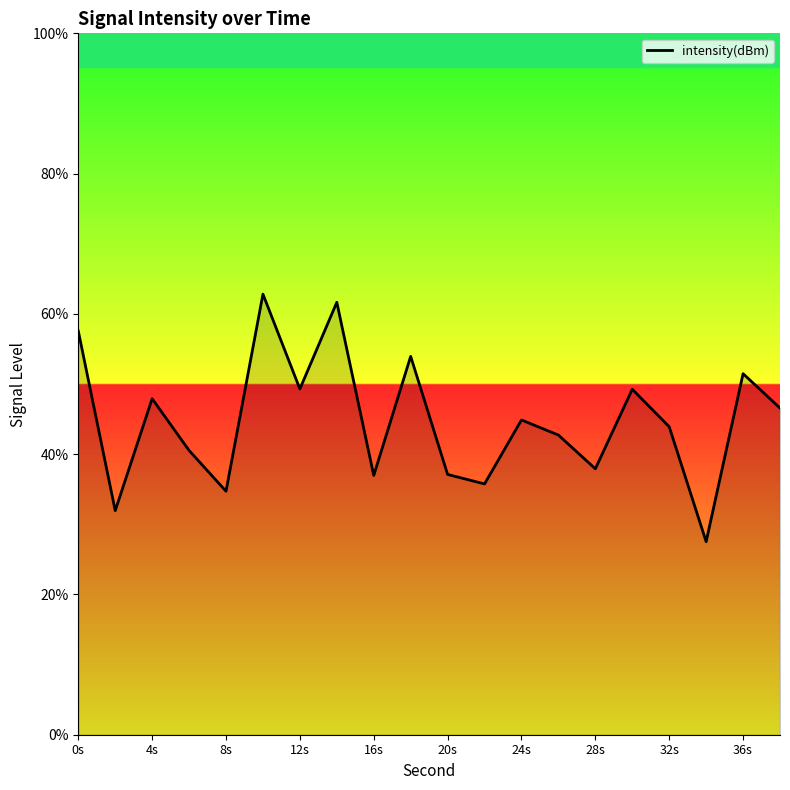

What is the difference between the maximum and minimum values?

35.3